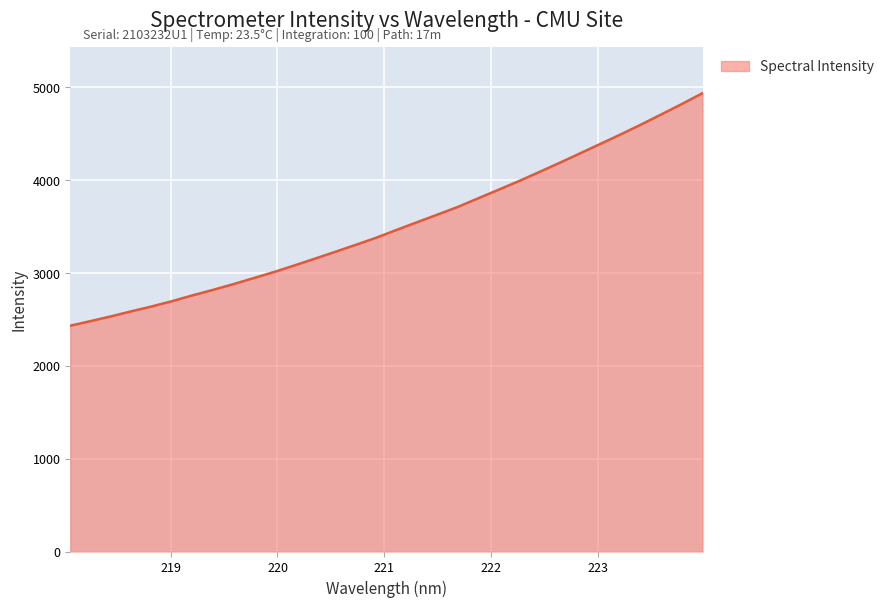

What is the maximum value shown in the chart?

4938.4